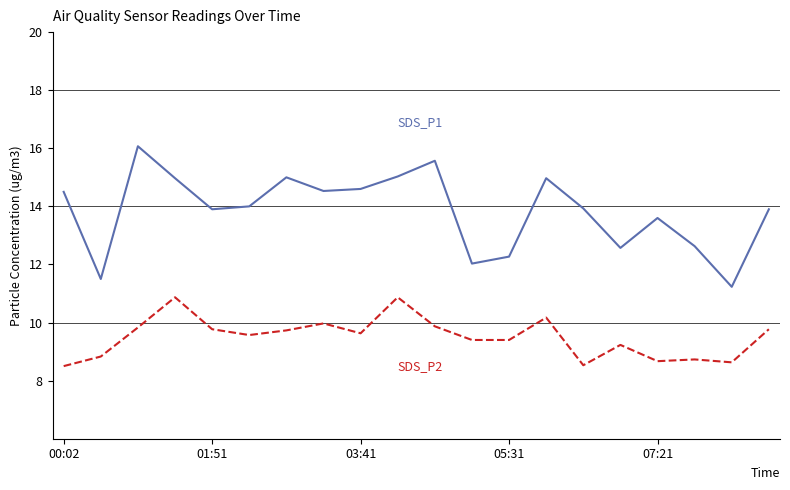

What is the greatest value displayed?

16.1